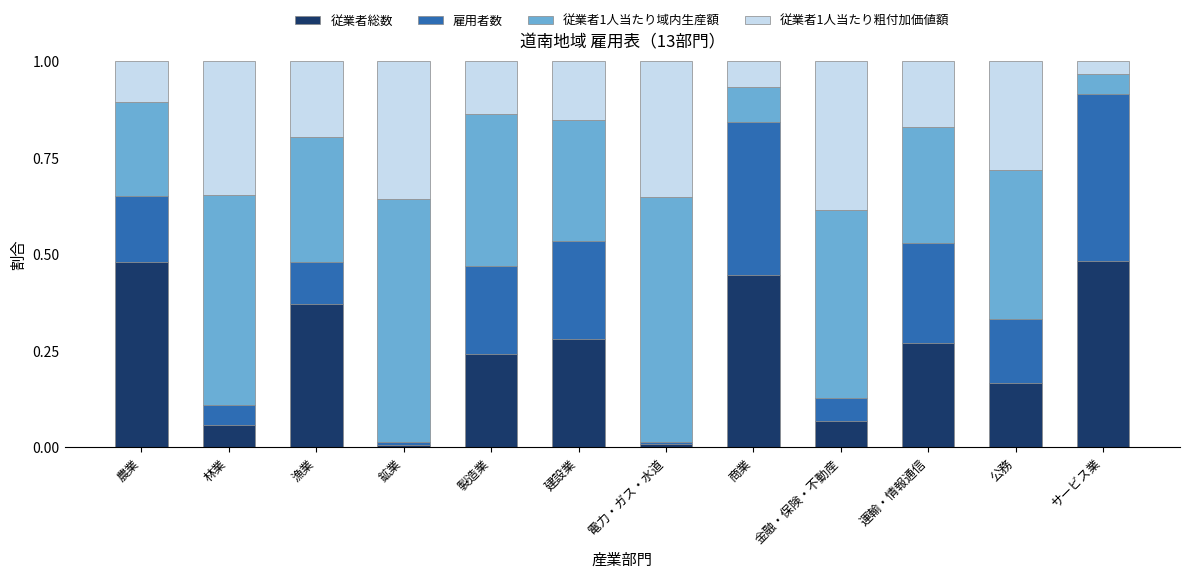

Are the bars grouped side by side (vs. stacked)?

No